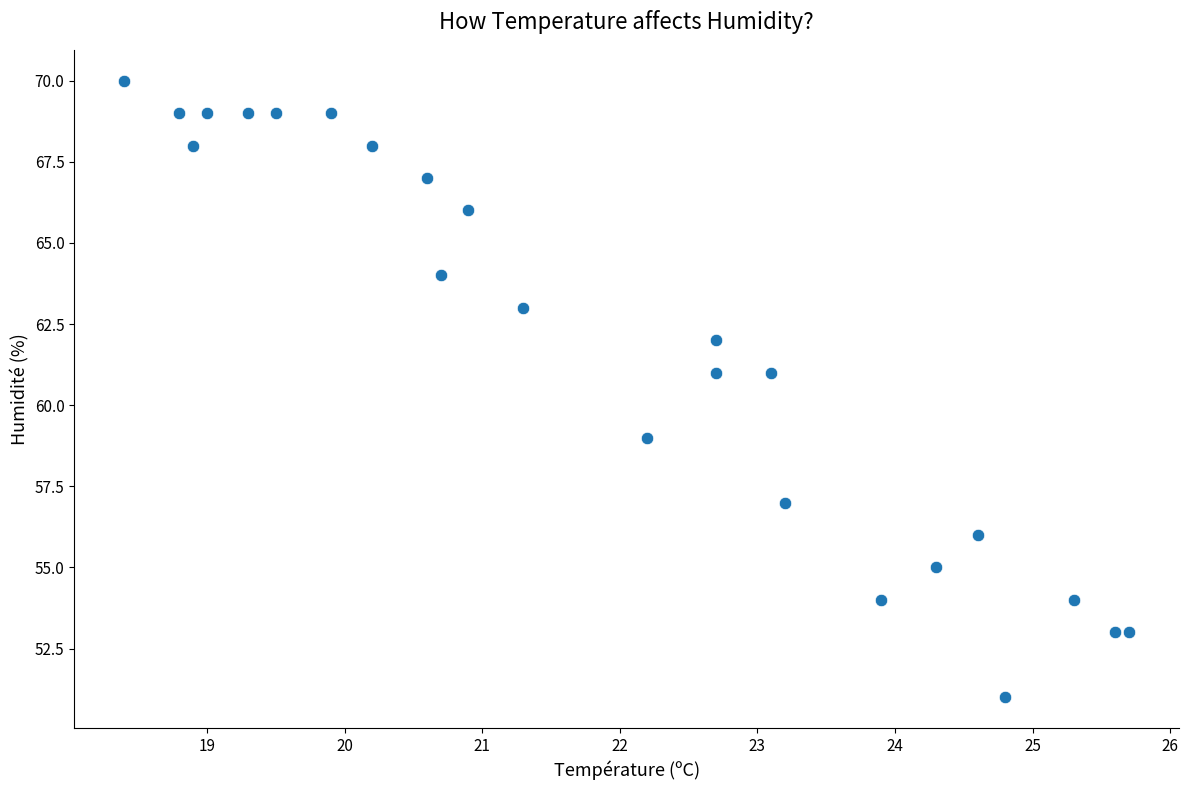

What is the range of Y values (max minus min)?

19